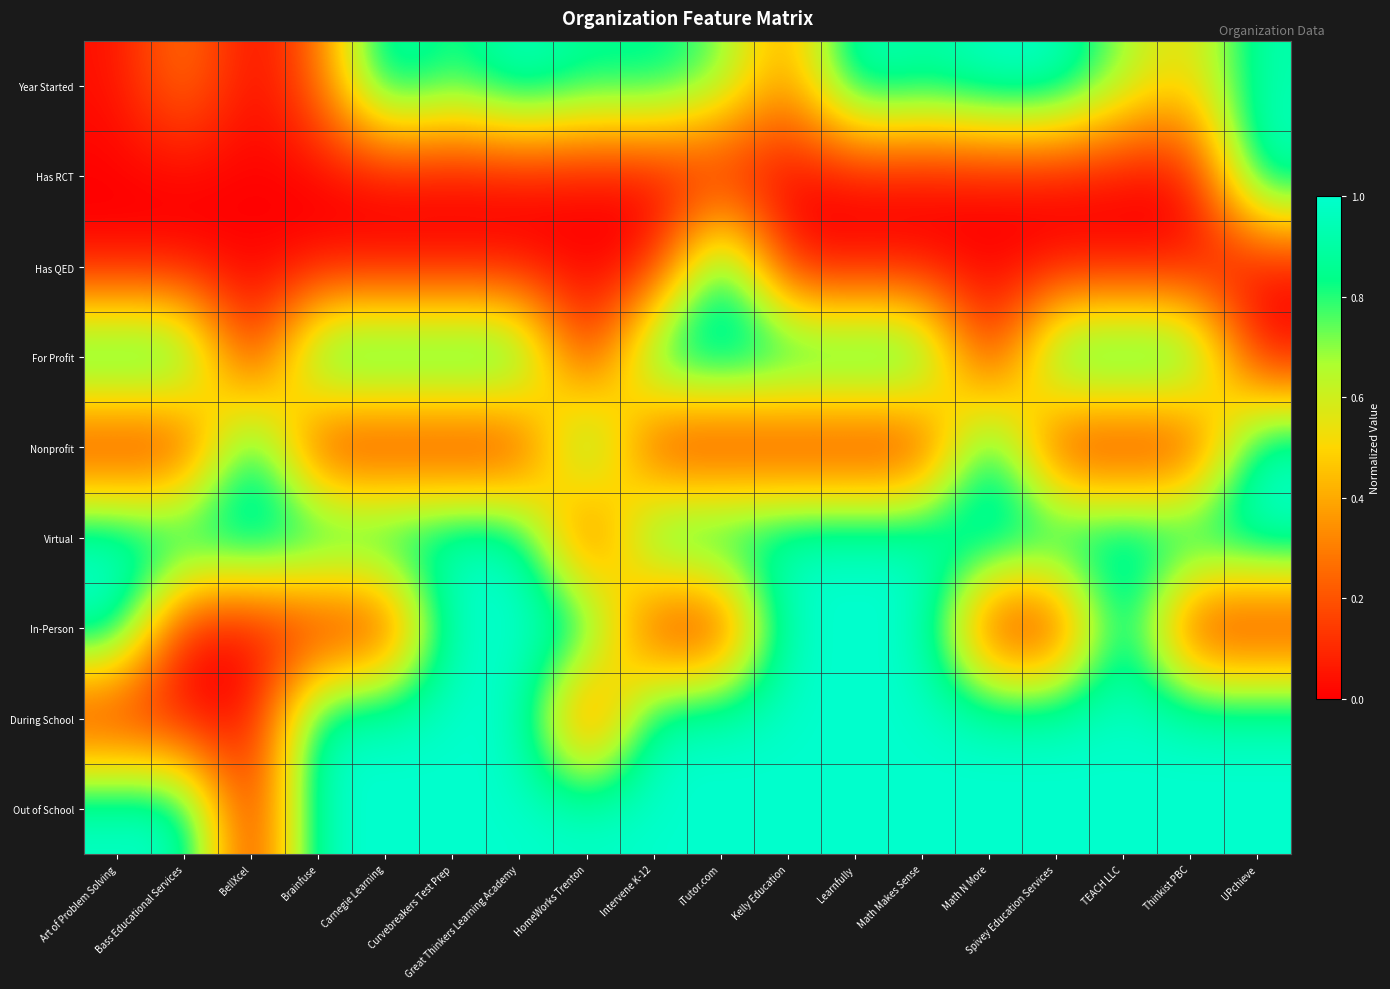

Reading left to right, extract all data points from this chart.

Year Started: Art of Problem Solving=0.0	Bass Educational Services=0.3	BellXcel=0.0	Brainfuse=0.2	Carnegie Learning=1.0	Curvebreakers Test Prep=0.8	Great Thinkers Learning Academy=1.0	HomeWorks Trenton=0.9	Intervene K-12=0.9	iTutor.com=0.8	Kelly Education=0.3	Learnfully=1.0	Math Makes Sense=0.9	Math N More=1.0	Spivey Education Services=1.0	TEACH LLC=0.7	Thinkist PBC=0.5	UPchieve=0.9
Has RCT: Art of Problem Solving=0.0	Bass Educational Services=0.0	BellXcel=0.0	Brainfuse=0.0	Carnegie Learning=0.0	Curvebreakers Test Prep=0.0	Great Thinkers Learning Academy=0.0	HomeWorks Trenton=0.0	Intervene K-12=0.0	iTutor.com=0.0	Kelly Education=0.0	Learnfully=0.0	Math Makes Sense=0.0	Math N More=0.0	Spivey Education Services=0.0	TEACH LLC=0.0	Thinkist PBC=0.0	UPchieve=1.0
Has QED: Art of Problem Solving=0.0	Bass Educational Services=0.0	BellXcel=0.0	Brainfuse=0.0	Carnegie Learning=0.0	Curvebreakers Test Prep=0.0	Great Thinkers Learning Academy=0.0	HomeWorks Trenton=0.0	Intervene K-12=0.0	iTutor.com=1.0	Kelly Education=0.0	Learnfully=0.0	Math Makes Sense=0.0	Math N More=0.0	Spivey Education Services=0.0	TEACH LLC=0.0	Thinkist PBC=0.0	UPchieve=0.0
For Profit: Art of Problem Solving=1.0	Bass Educational Services=1.0	BellXcel=0.0	Brainfuse=1.0	Carnegie Learning=1.0	Curvebreakers Test Prep=1.0	Great Thinkers Learning Academy=1.0	HomeWorks Trenton=0.0	Intervene K-12=1.0	iTutor.com=1.0	Kelly Education=1.0	Learnfully=1.0	Math Makes Sense=1.0	Math N More=0.0	Spivey Education Services=1.0	TEACH LLC=1.0	Thinkist PBC=1.0	UPchieve=0.0
Nonprofit: Art of Problem Solving=0.0	Bass Educational Services=0.0	BellXcel=1.0	Brainfuse=0.0	Carnegie Learning=0.0	Curvebreakers Test Prep=0.0	Great Thinkers Learning Academy=0.0	HomeWorks Trenton=1.0	Intervene K-12=0.0	iTutor.com=0.0	Kelly Education=0.0	Learnfully=0.0	Math Makes Sense=0.0	Math N More=1.0	Spivey Education Services=0.0	TEACH LLC=0.0	Thinkist PBC=0.0	UPchieve=1.0
Virtual: Art of Problem Solving=1.0	Bass Educational Services=1.0	BellXcel=1.0	Brainfuse=1.0	Carnegie Learning=1.0	Curvebreakers Test Prep=1.0	Great Thinkers Learning Academy=1.0	HomeWorks Trenton=0.0	Intervene K-12=1.0	iTutor.com=1.0	Kelly Education=1.0	Learnfully=1.0	Math Makes Sense=1.0	Math N More=1.0	Spivey Education Services=1.0	TEACH LLC=1.0	Thinkist PBC=1.0	UPchieve=1.0
In-Person: Art of Problem Solving=1.0	Bass Educational Services=0.0	BellXcel=0.0	Brainfuse=0.0	Carnegie Learning=0.0	Curvebreakers Test Prep=1.0	Great Thinkers Learning Academy=1.0	HomeWorks Trenton=1.0	Intervene K-12=0.0	iTutor.com=0.0	Kelly Education=1.0	Learnfully=1.0	Math Makes Sense=1.0	Math N More=0.0	Spivey Education Services=0.0	TEACH LLC=1.0	Thinkist PBC=0.0	UPchieve=0.0
During School: Art of Problem Solving=0.0	Bass Educational Services=0.0	BellXcel=0.0	Brainfuse=1.0	Carnegie Learning=1.0	Curvebreakers Test Prep=1.0	Great Thinkers Learning Academy=1.0	HomeWorks Trenton=0.0	Intervene K-12=1.0	iTutor.com=1.0	Kelly Education=1.0	Learnfully=1.0	Math Makes Sense=1.0	Math N More=1.0	Spivey Education Services=1.0	TEACH LLC=1.0	Thinkist PBC=1.0	UPchieve=1.0
Out of School: Art of Problem Solving=1.0	Bass Educational Services=1.0	BellXcel=0.0	Brainfuse=1.0	Carnegie Learning=1.0	Curvebreakers Test Prep=1.0	Great Thinkers Learning Academy=1.0	HomeWorks Trenton=1.0	Intervene K-12=1.0	iTutor.com=1.0	Kelly Education=1.0	Learnfully=1.0	Math Makes Sense=1.0	Math N More=1.0	Spivey Education Services=1.0	TEACH LLC=1.0	Thinkist PBC=1.0	UPchieve=1.0